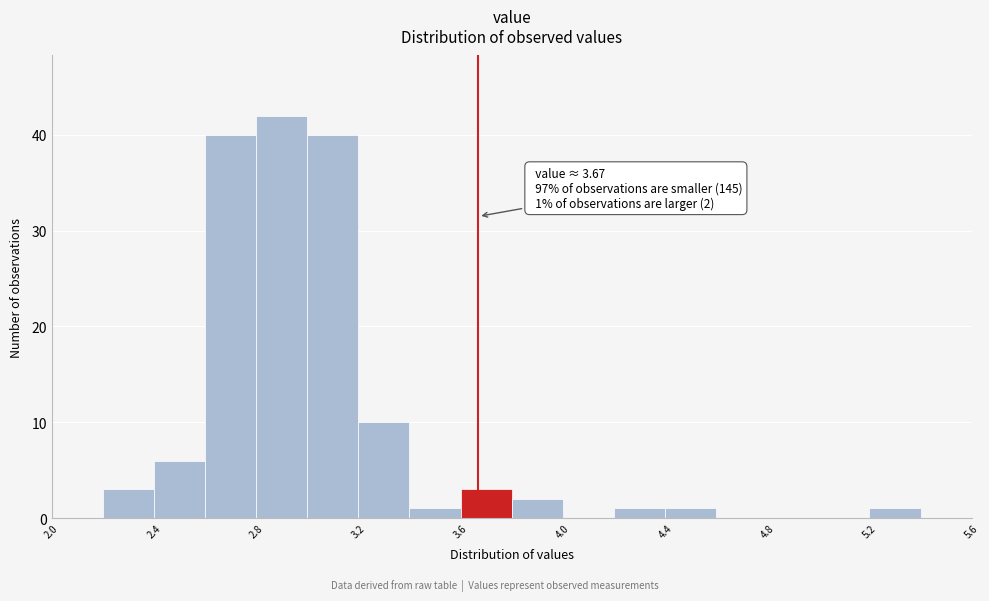

Which range on the x-axis has the tallest bar?

2.8 to 3.0